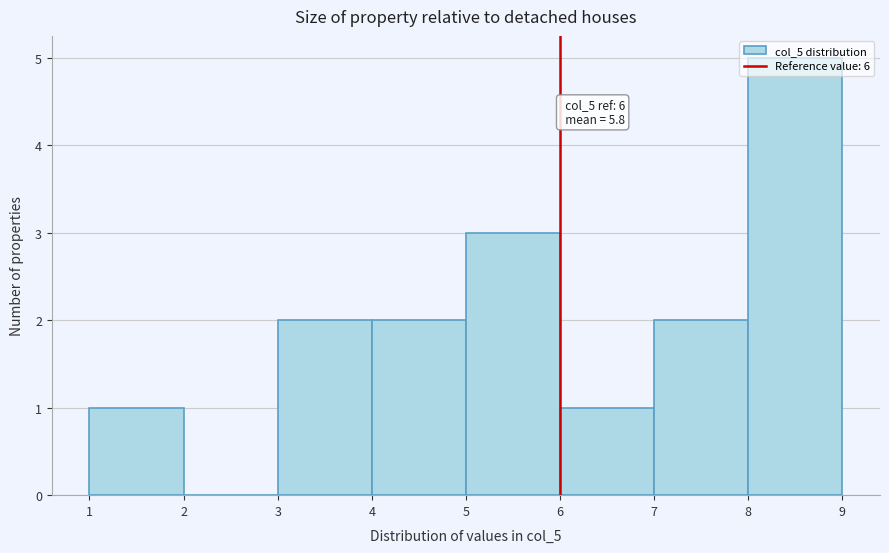

Which range on the x-axis has the tallest bar?

8 to 9